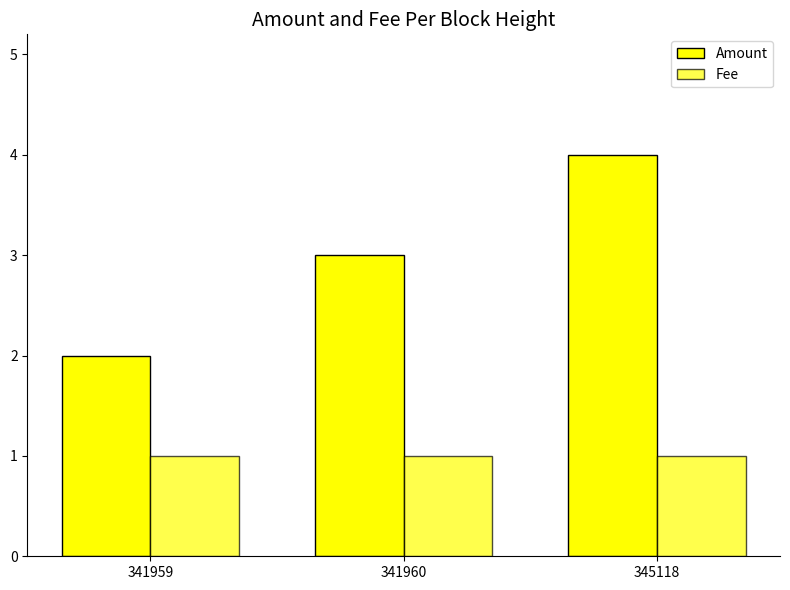

How many bars are there in each group?

2